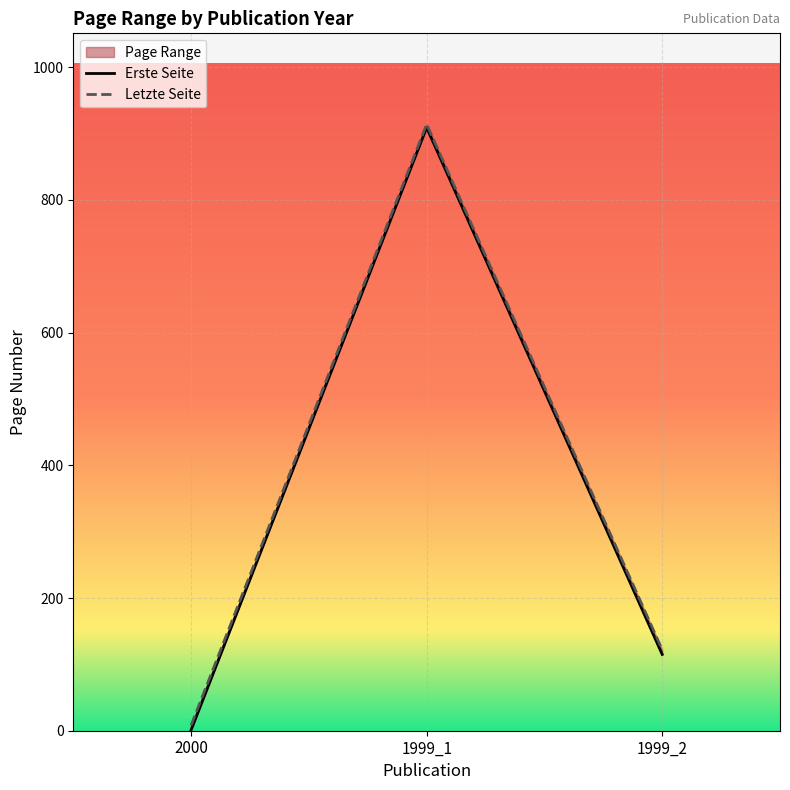

What value does the Letzte Seite series have at 1999_1, to the nearest 10?

910